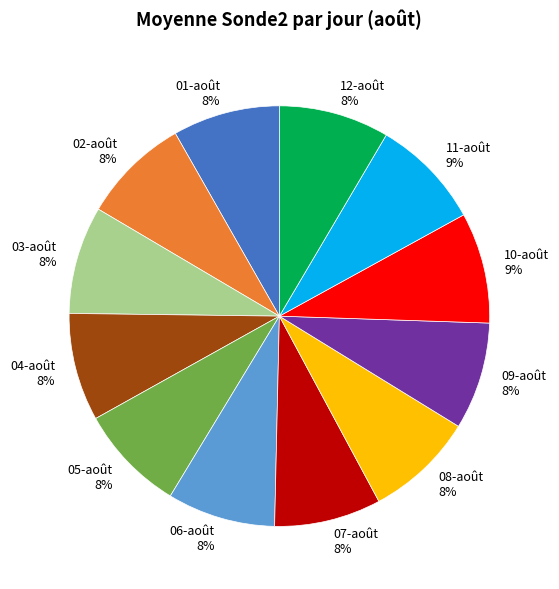

Is 05-août the majority of the pie?

No